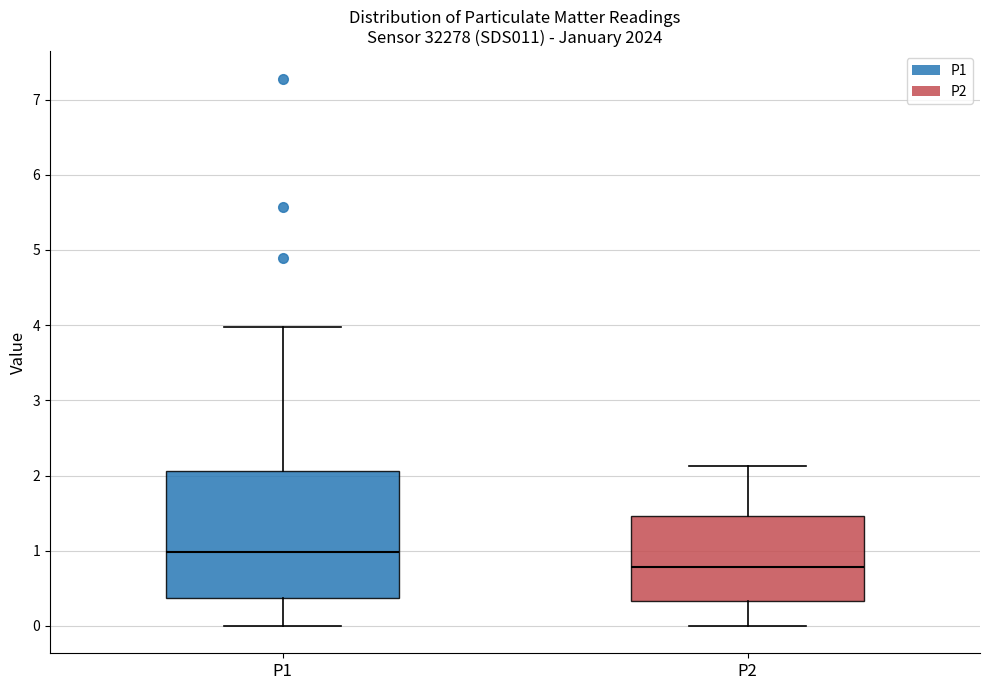

Where does the upper whisker of the box for P2 end on the y-axis? The values are not printed on the chart, so give them approximately, as read against the axis.

2.1